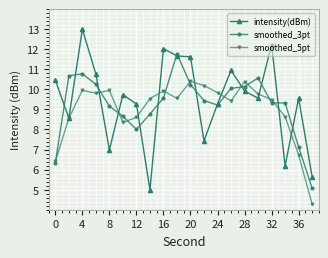

What is the value of the smoothed_5pt point at the 6th from the left?

8.3